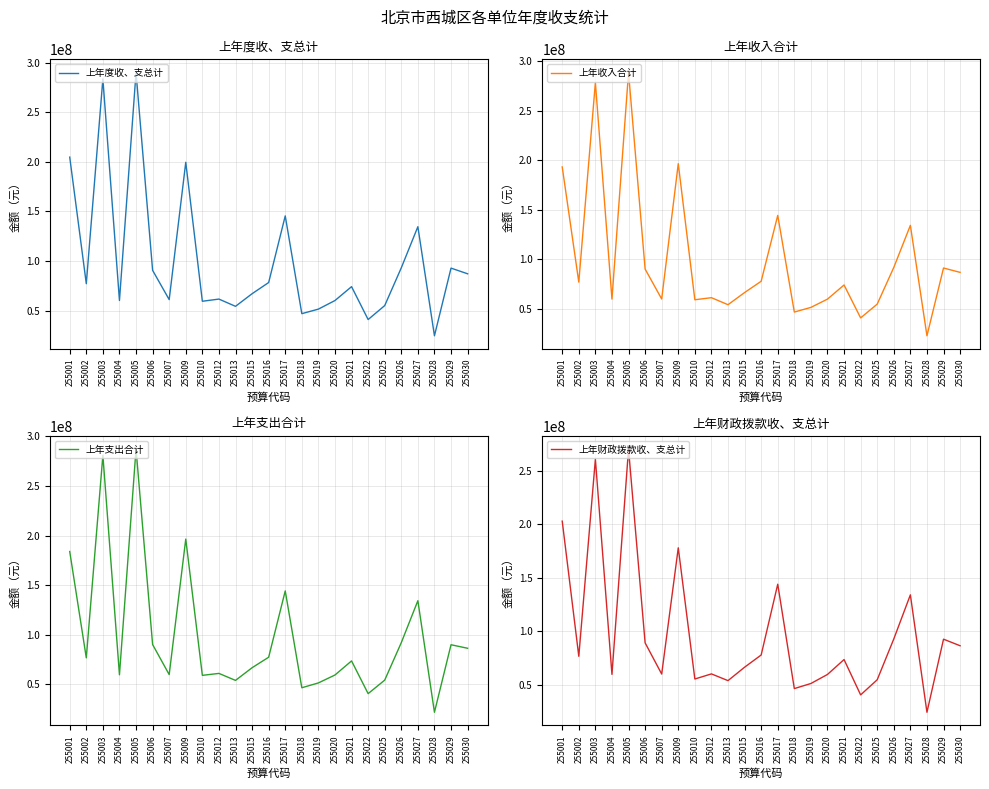

True or false: 上年财政拨款收、支总计 has a value of 250655420.2 at 255017.

False